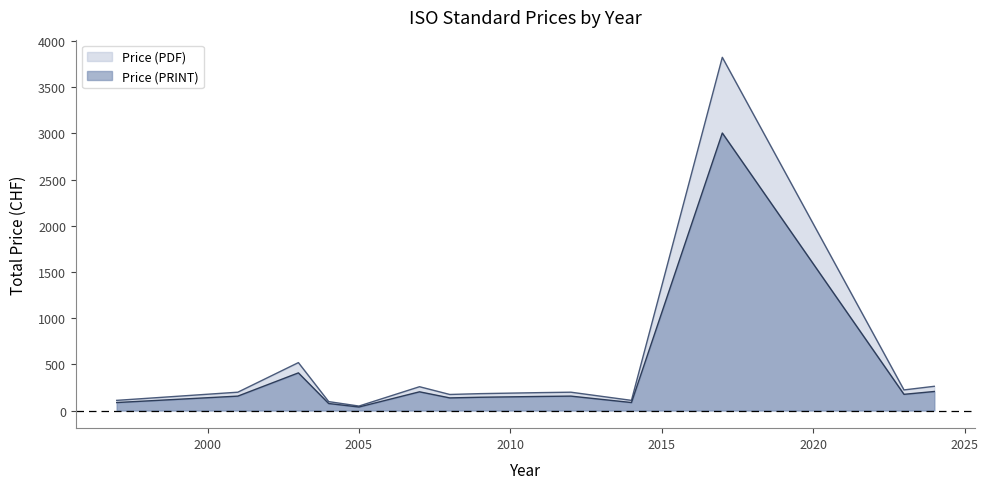

At which category does Price (PDF) reach its first local valley?

2005